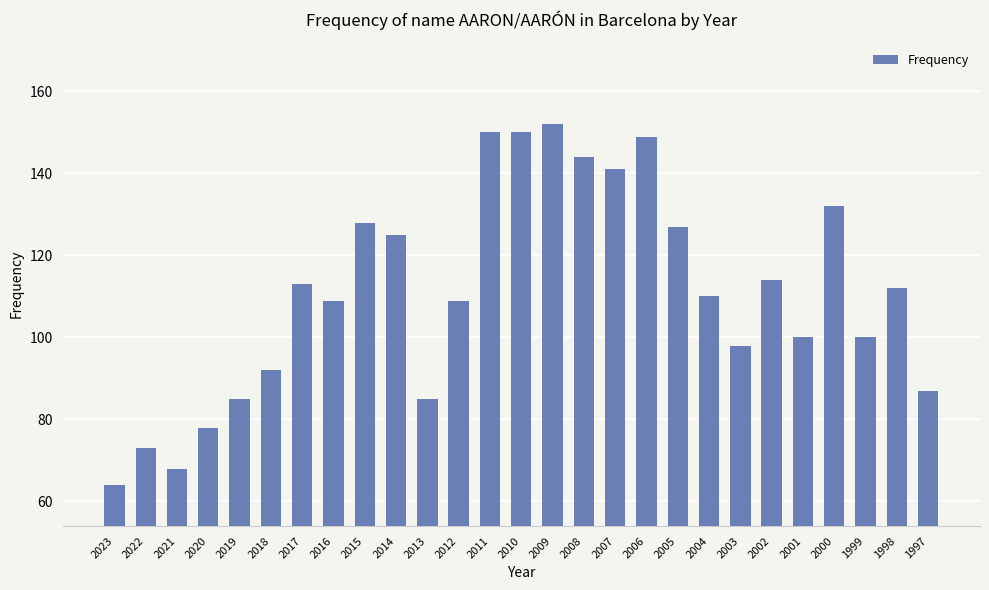

What is the greatest value displayed?

152